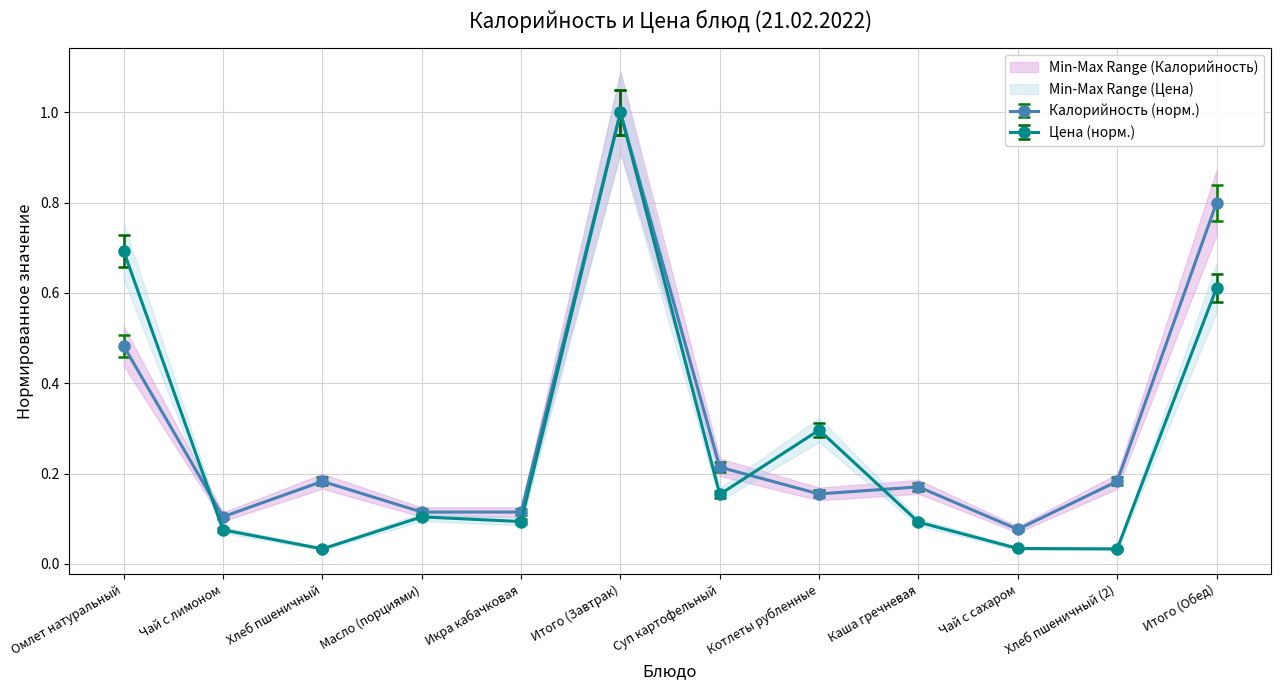

What is the greatest value displayed?

1.1